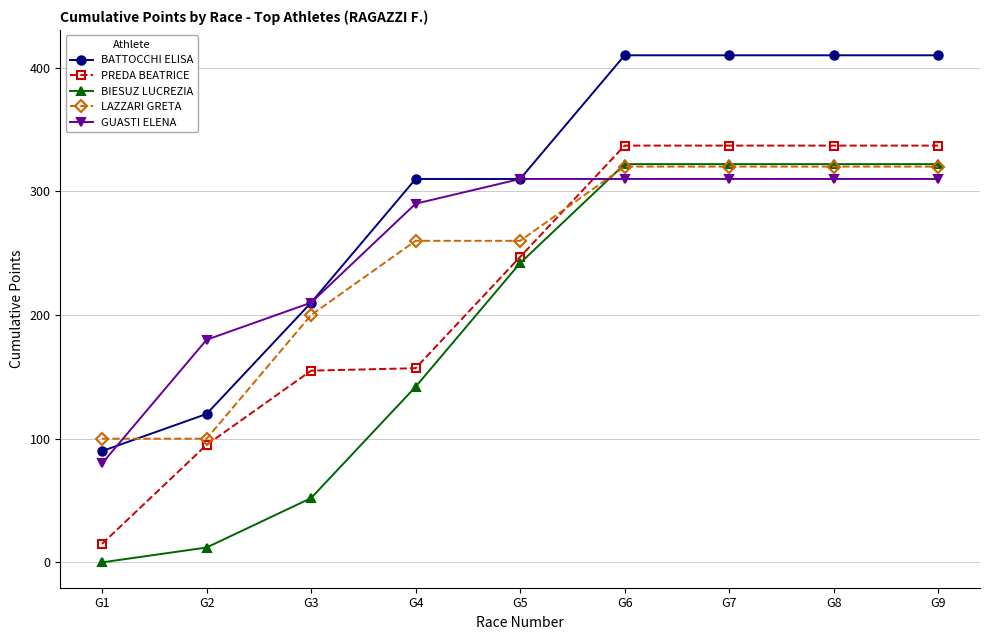

What is the value of the BIESUZ LUCREZIA point at the 7th from the left?

322